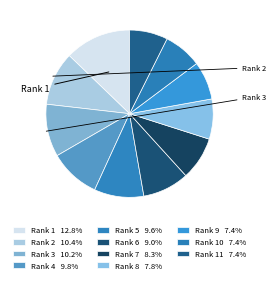

What is the largest slice in the pie chart?

Rank 1